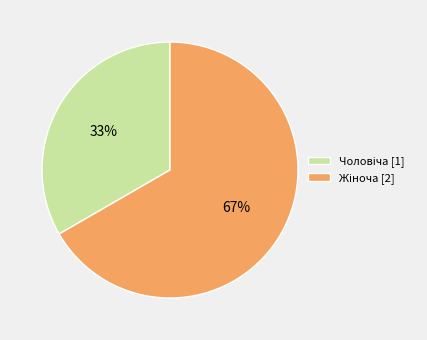

To the nearest percent, what is the average slice percentage?

50%